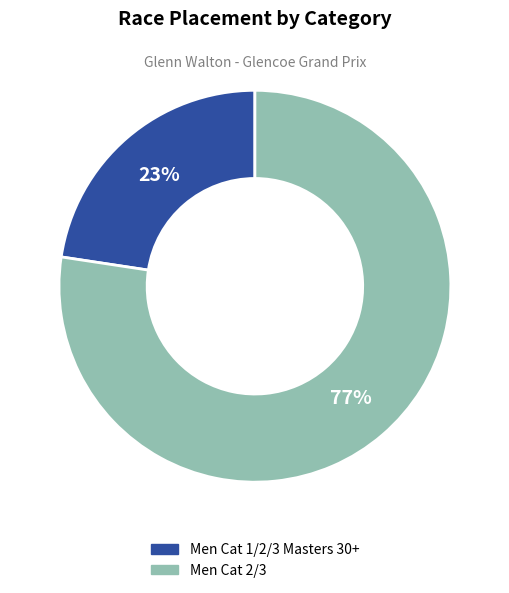

Is Men Cat 1/2/3 Masters 30+ the majority of the pie?

No